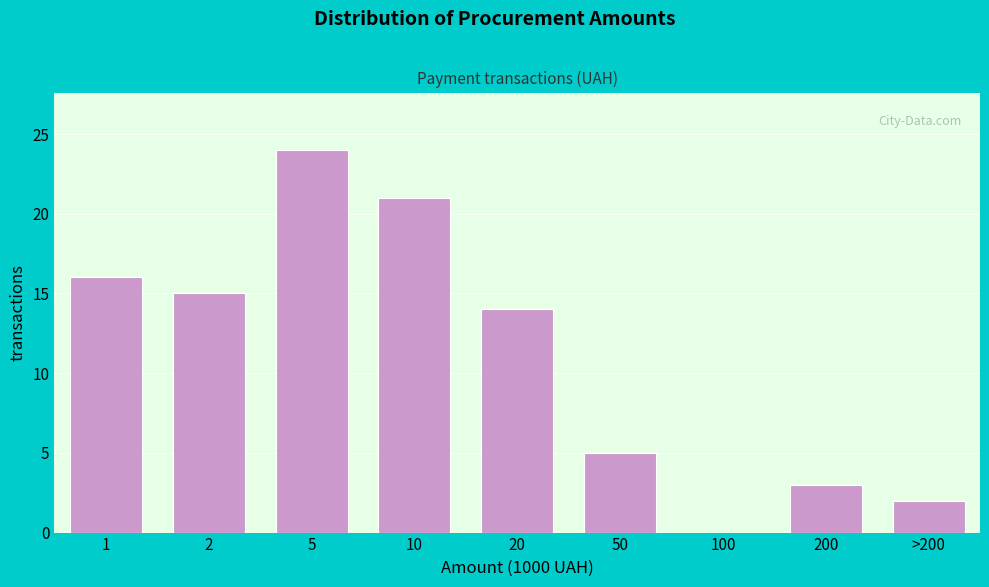

Reading left to right, what are all the values shown in this chart?

1=16	2=15	5=24	10=21	20=14	50=5	100=0	200=3	>200=2